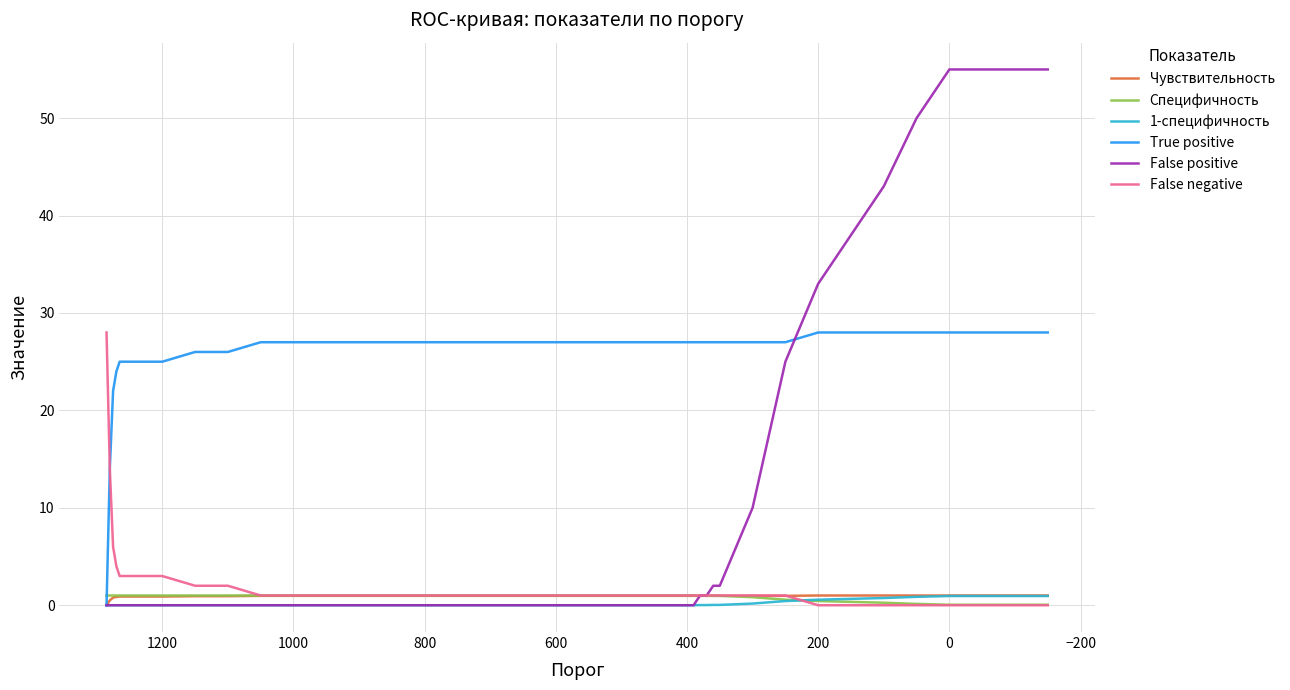

Which series has the widest spread of values?

False positive